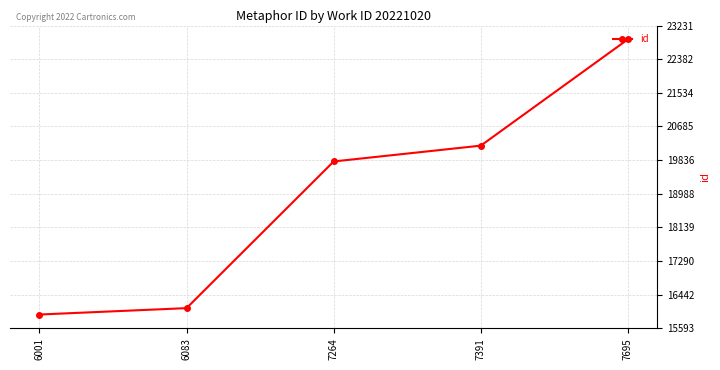

True or false: the data shows 31370 at 7264.

False